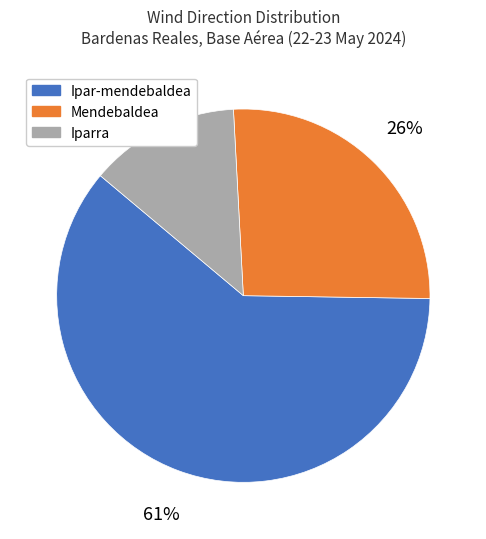

What is the ratio of the value at Mendebaldea to the value at Iparra?

2.0